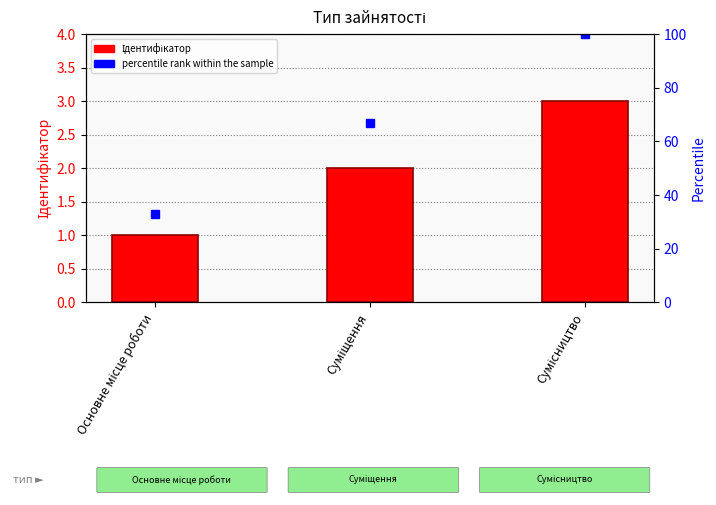

Between Основне місце роботи and Сумісництво, which is larger?

Сумісництво